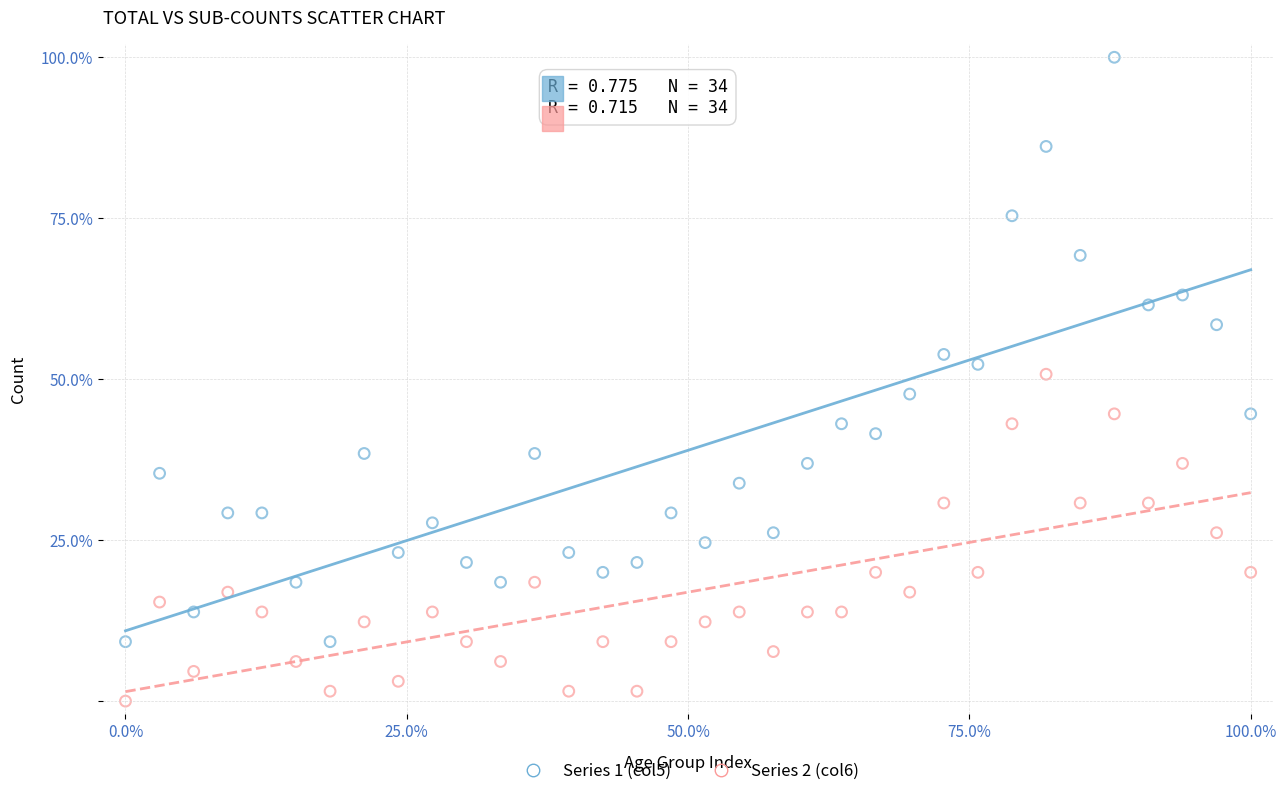

Which series has the widest spread of Y values?

Series 1 (col5)